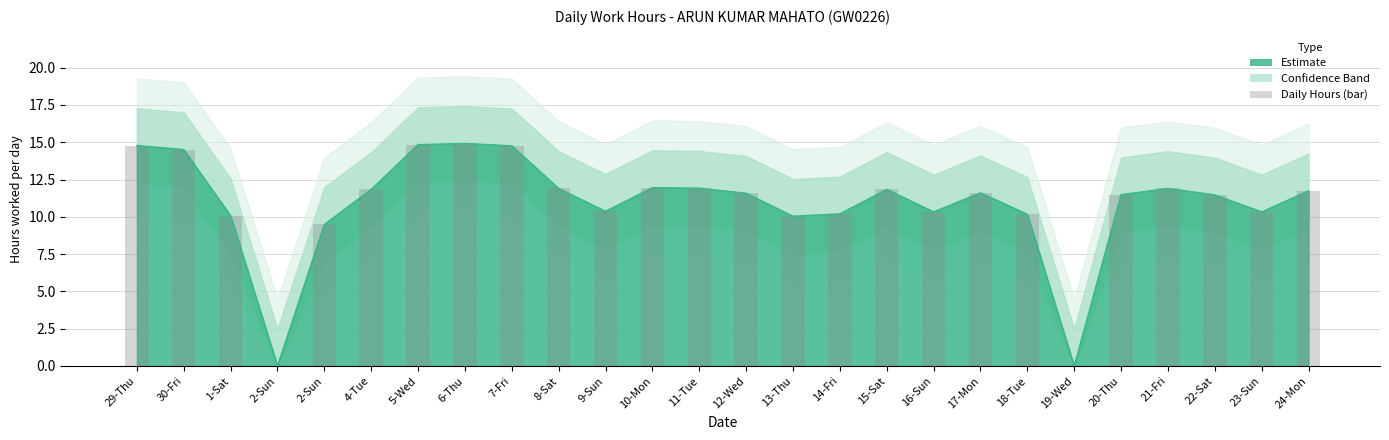

Which has a higher value, 1-Sat or 30-Fri?

30-Fri